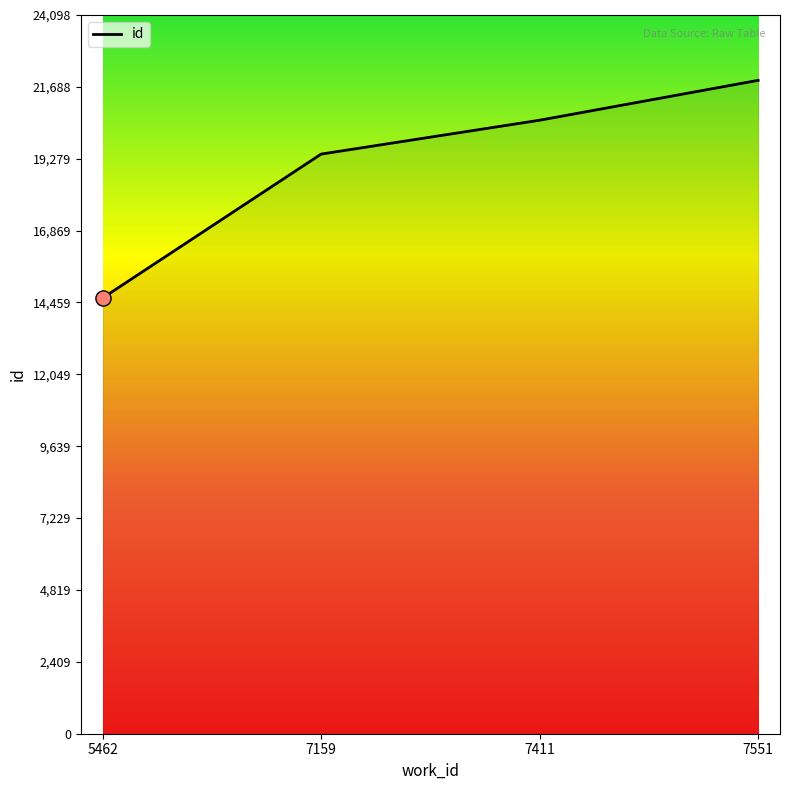

What is the ratio of the value at 7411 to the value at 7159?

1.1